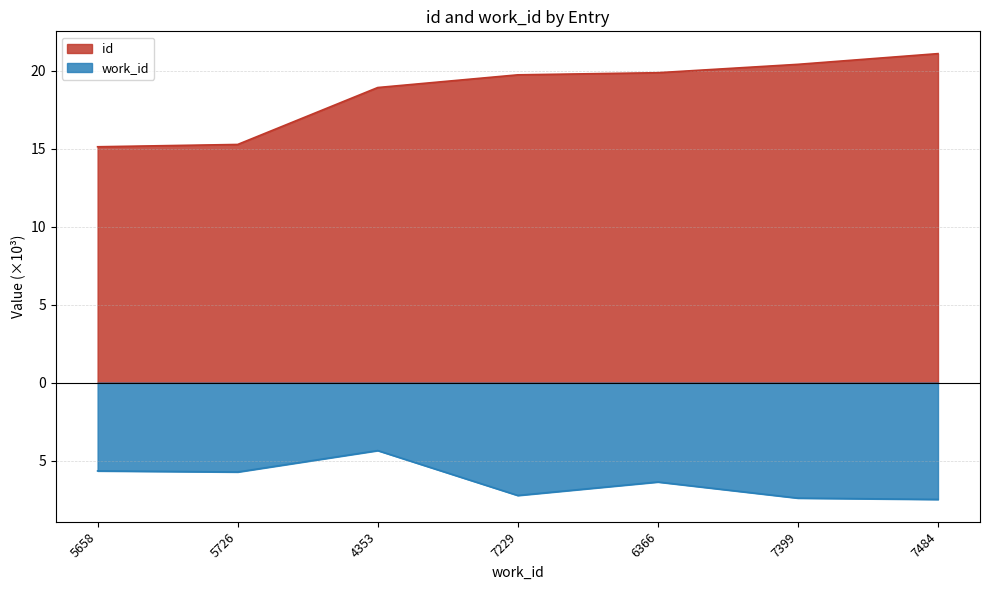

What is the total value across all series at 4353?

14.6